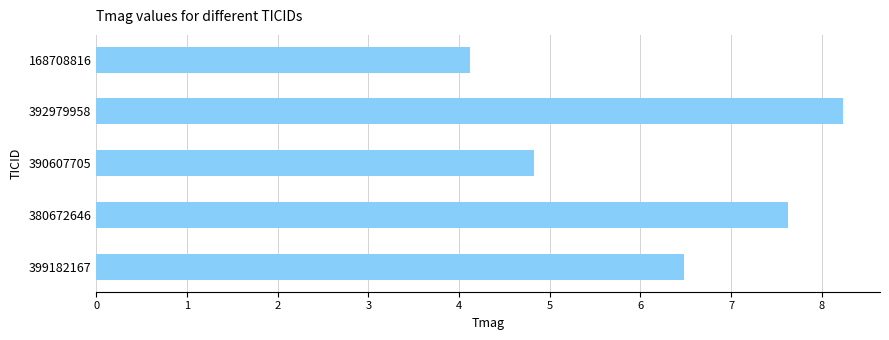

Reading bottom to top, transcribe all the data shown in this chart.

399182167=6.5	380672646=7.6	390607705=4.8	392979958=8.2	168708816=4.1